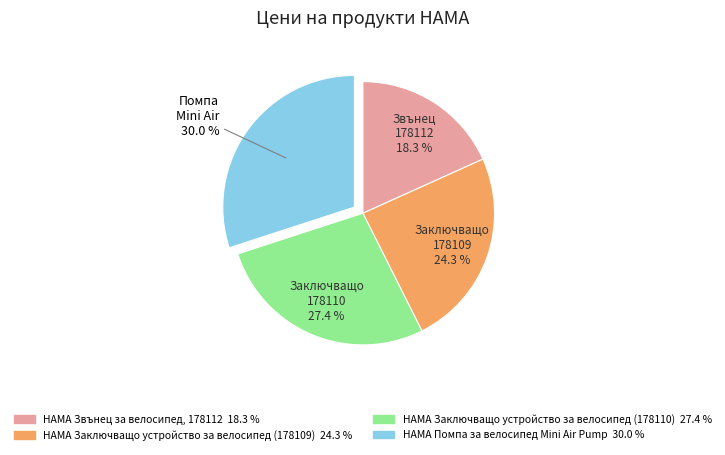

What is the total percentage of HAMA Заключващо устройство за велосипед (178110) and HAMA Помпа за велосипед Mini Air Pump?

57.4%